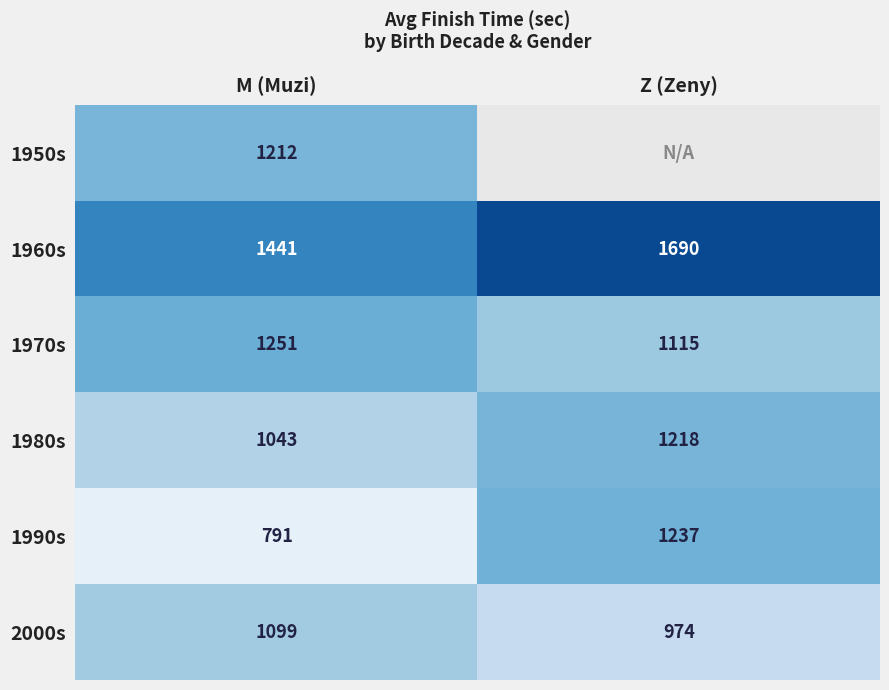

True or false: 1970s has a value of 1115 at Z (Zeny).

True